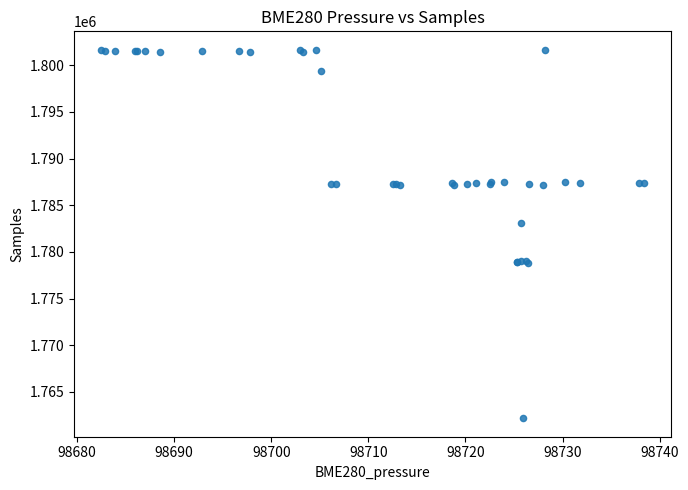

What Y value in the scatter plot is closest to 1781916?

1783123